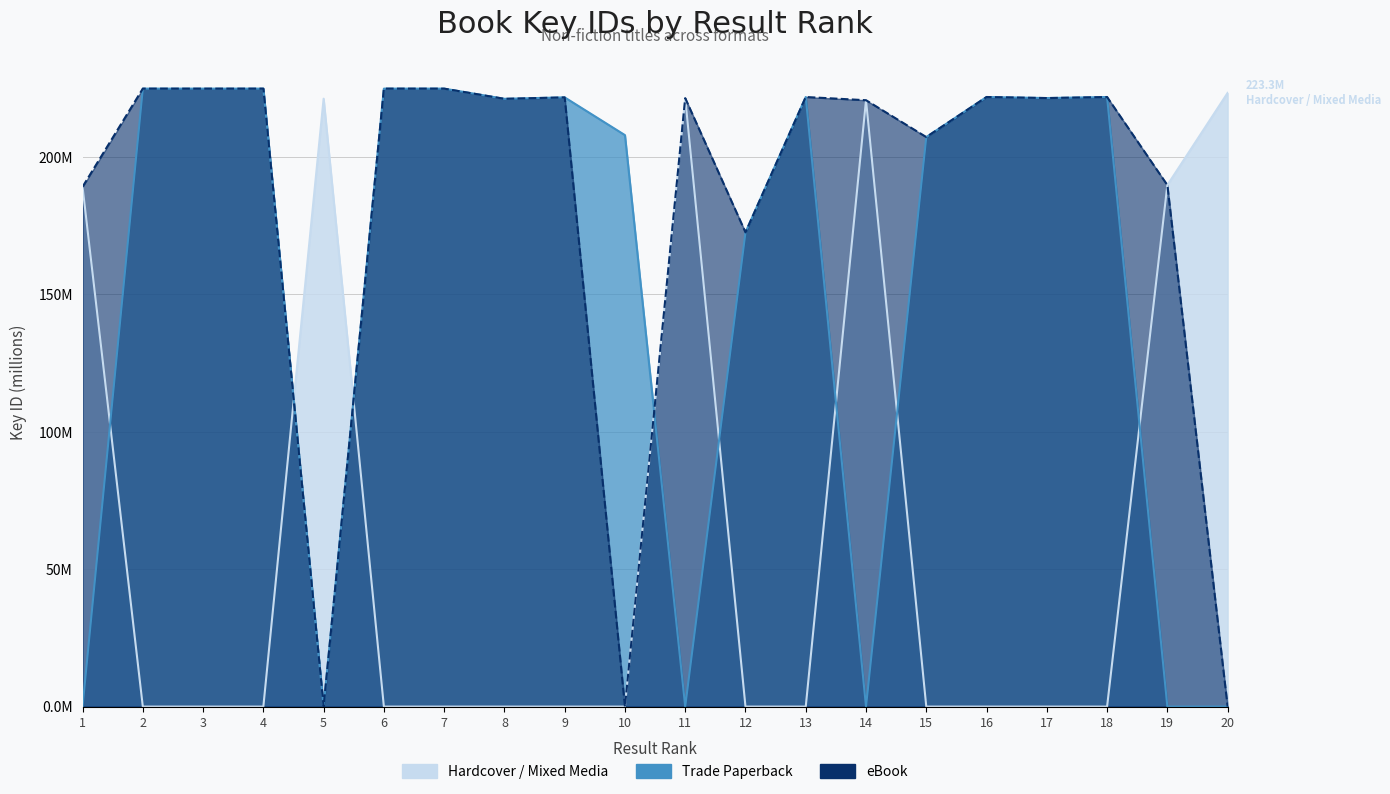

Where is eBook nearest to the value 112?

12